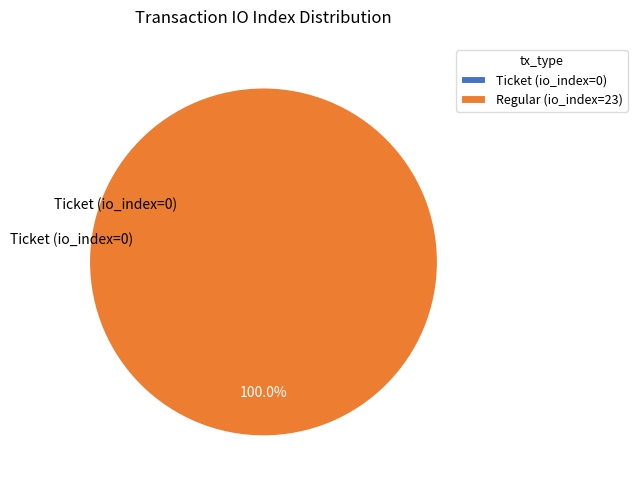

What is the smallest slice in the pie chart?

Ticket (io_index=0)